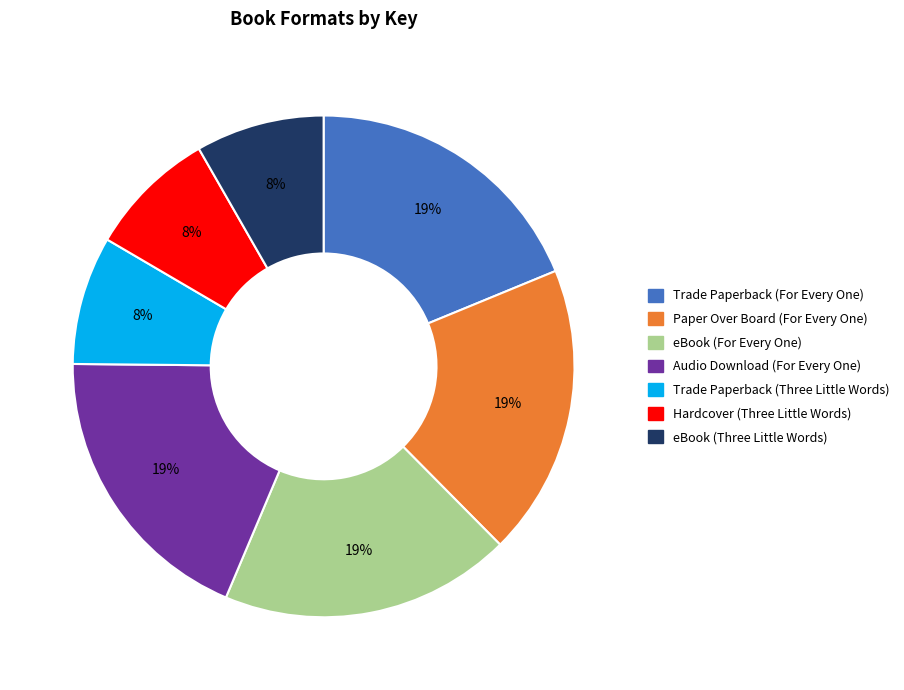

To the nearest percent, what is the difference between the largest and smallest slice percentages?

11%